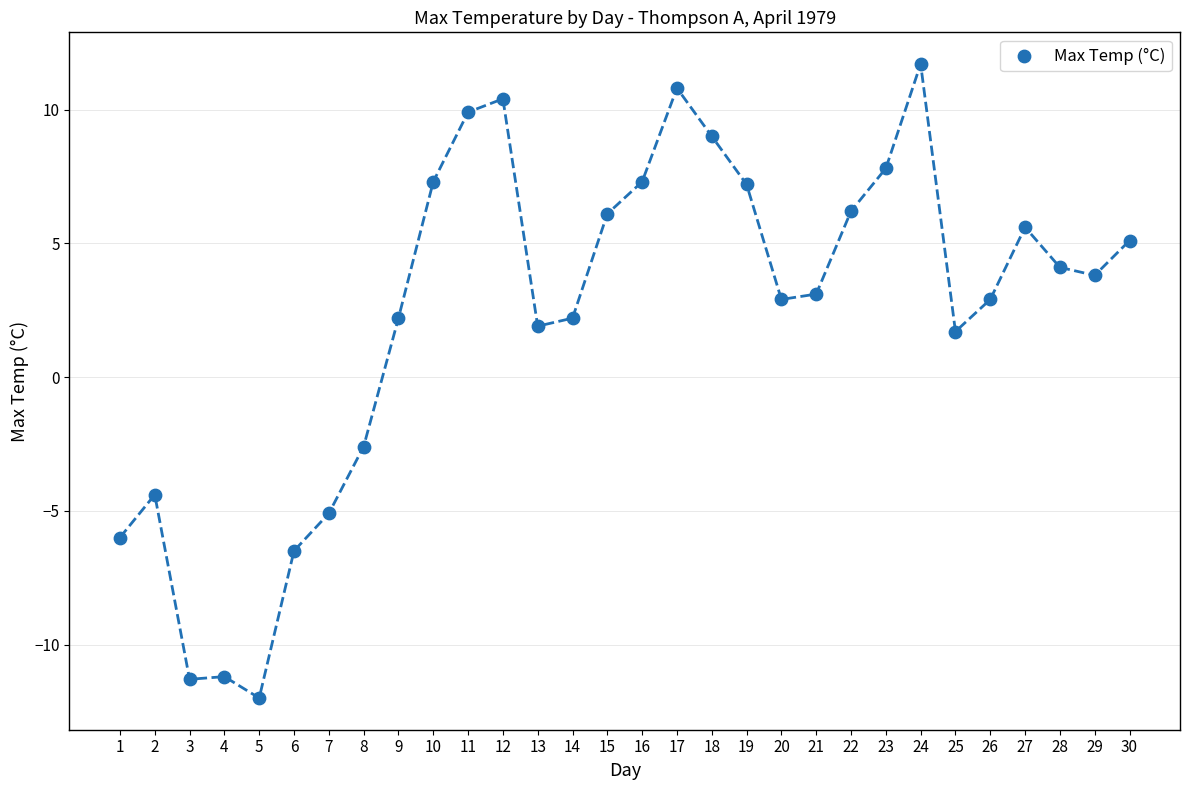

What is the range of X values (max minus min)?

29.0